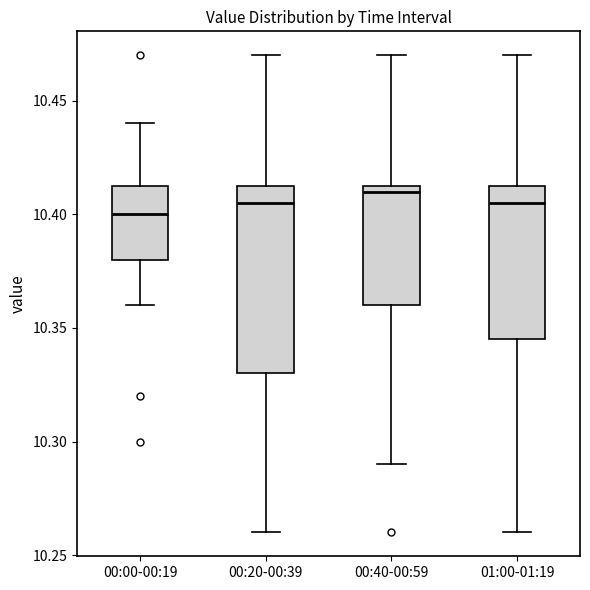

Which box is the tallest, from its lower edge to its upper edge?

00:20-00:39